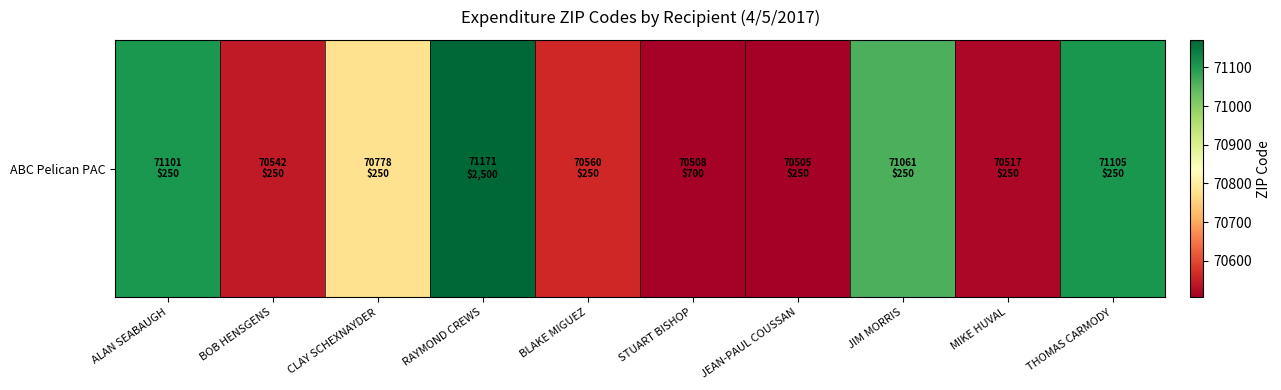

The chart shows a value of 122179 at STUART BISHOP. True or false?

False